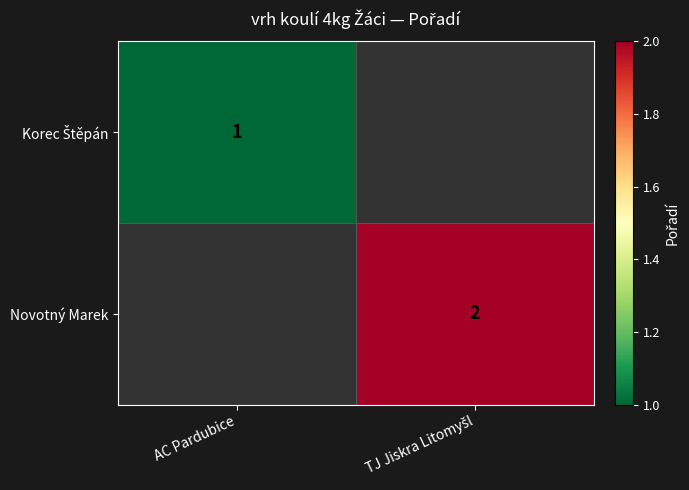

At which label does Novotný Marek reach its peak?

AC Pardubice